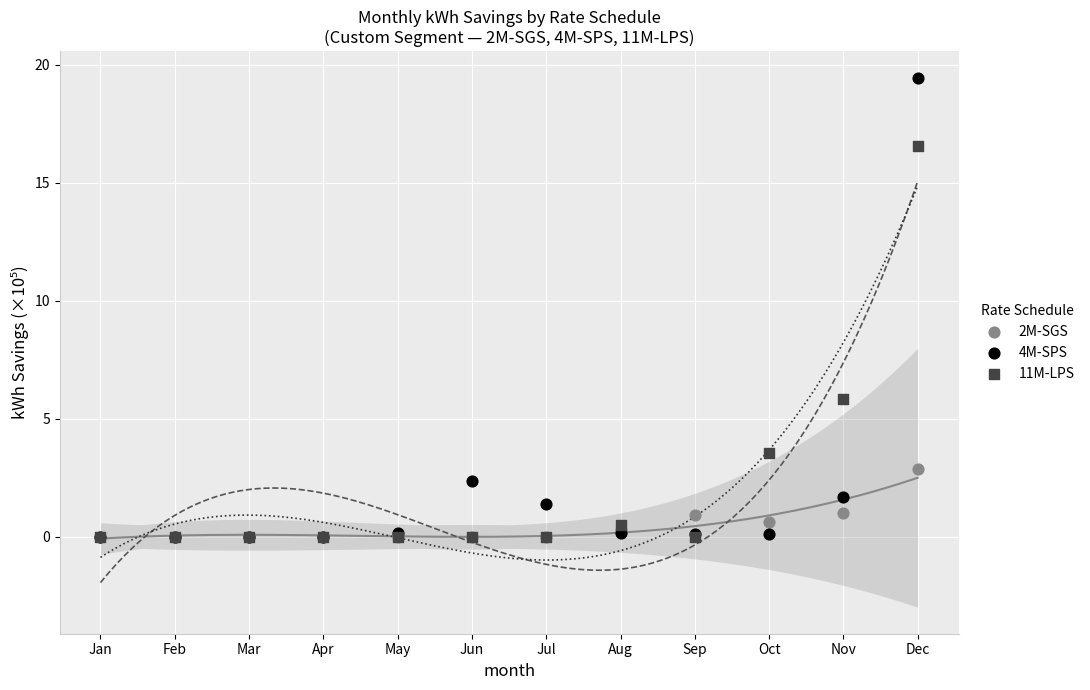

Across all series, what Y value is closest to 9?

5.8